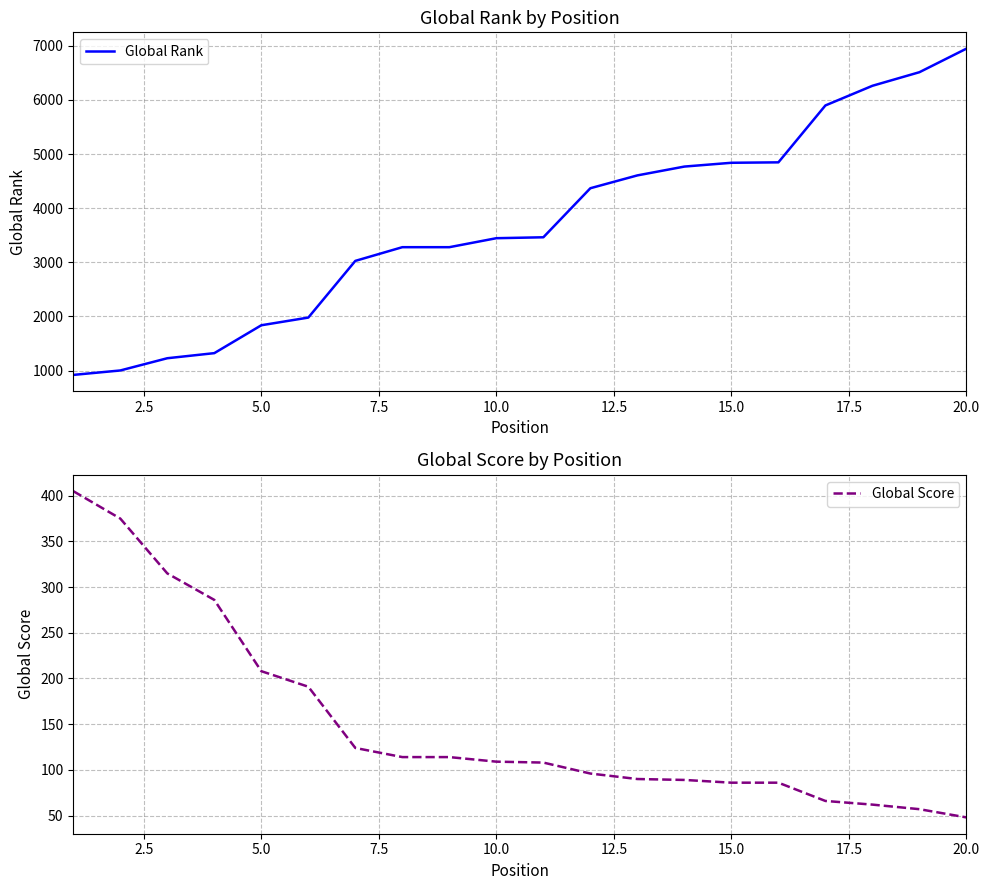

Which series has the largest range (max minus min)?

Global Rank